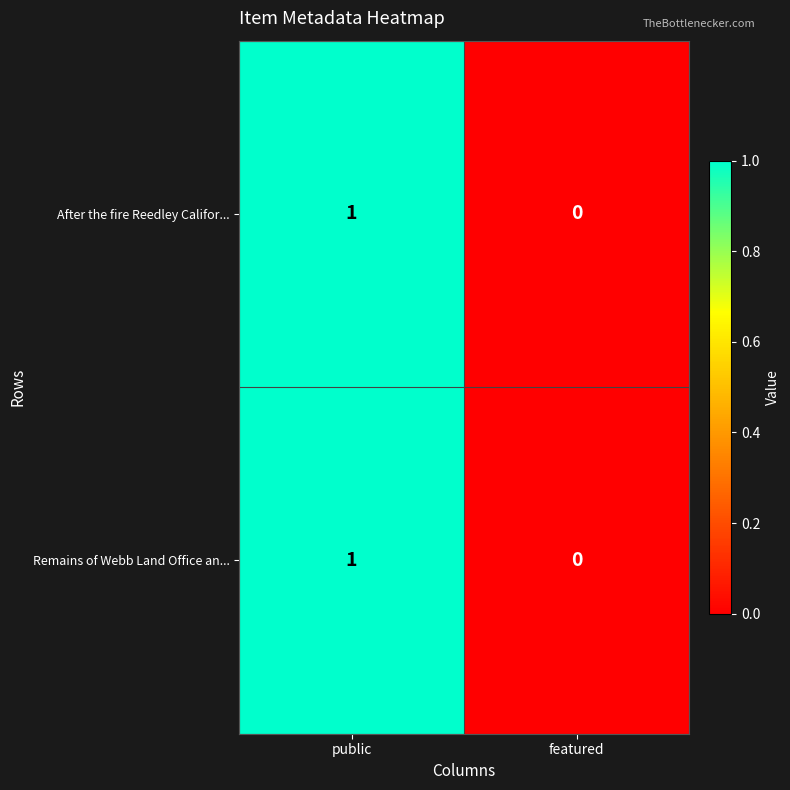

True or false: After the fire Reedley Califor... has a value of 1 at featured.

False